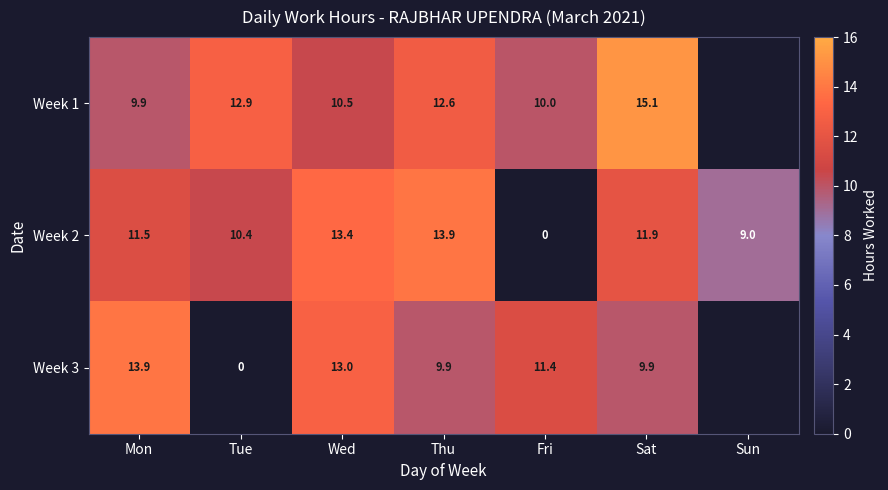

What is the difference between the highest and lowest values at Wed?

2.9